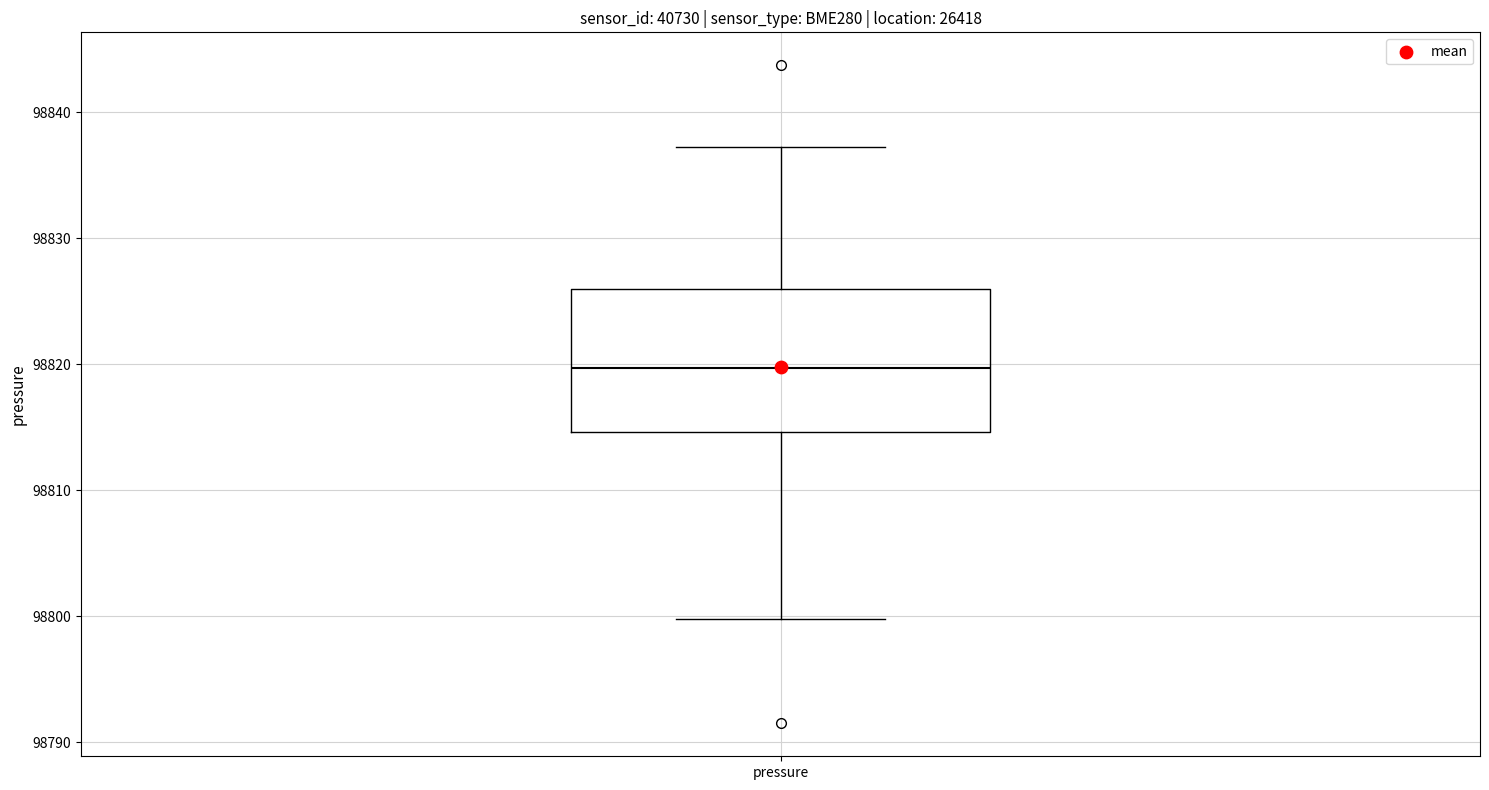

Where does the upper whisker of the box for pressure end on the y-axis? The values are not printed on the chart, so give them approximately, as read against the axis.

98837